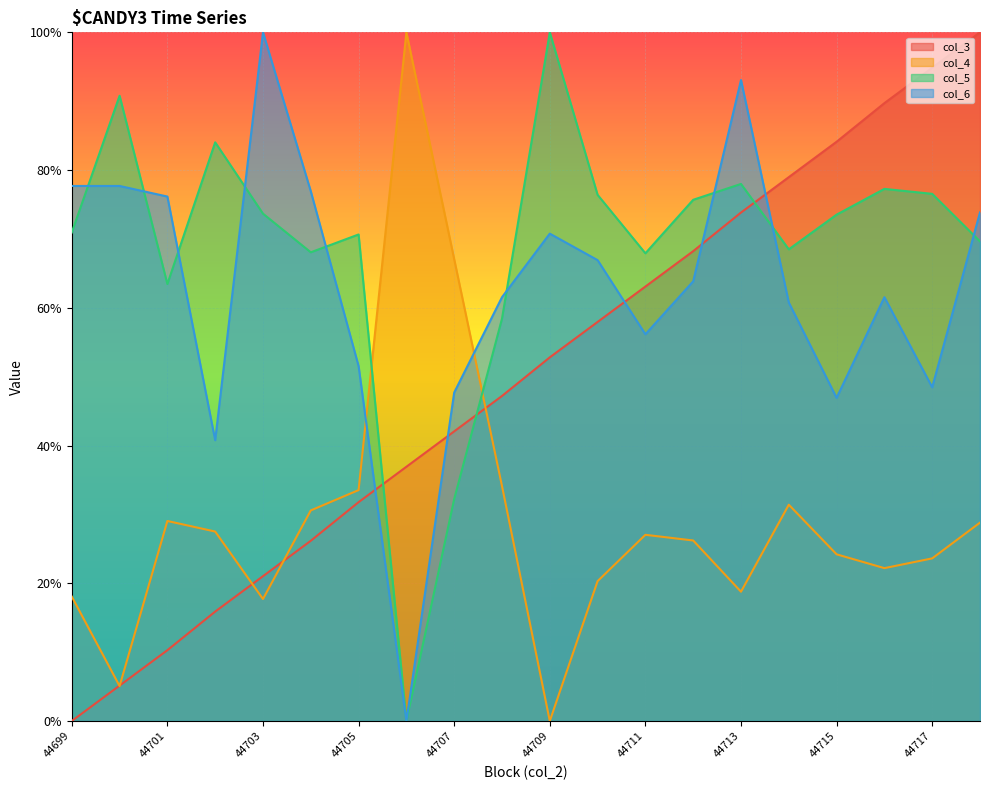

What are all the series names shown in the legend?

col_3, col_4, col_5, col_6